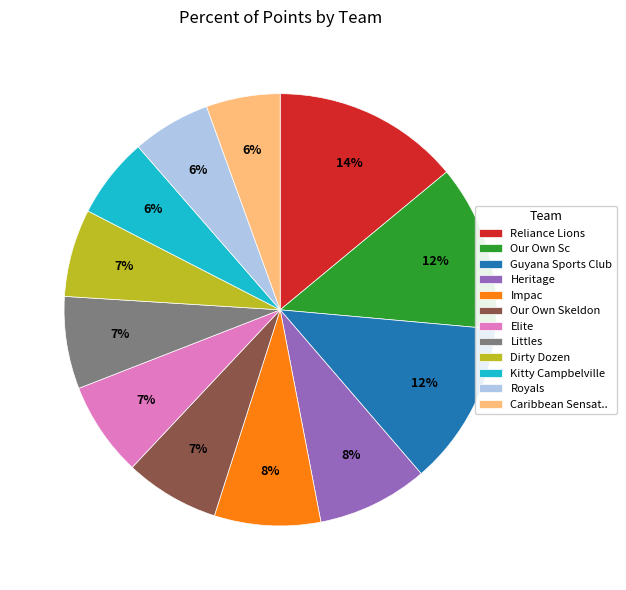

Which has a higher value, Caribbean Sensat.. or Our Own Skeldon?

Our Own Skeldon